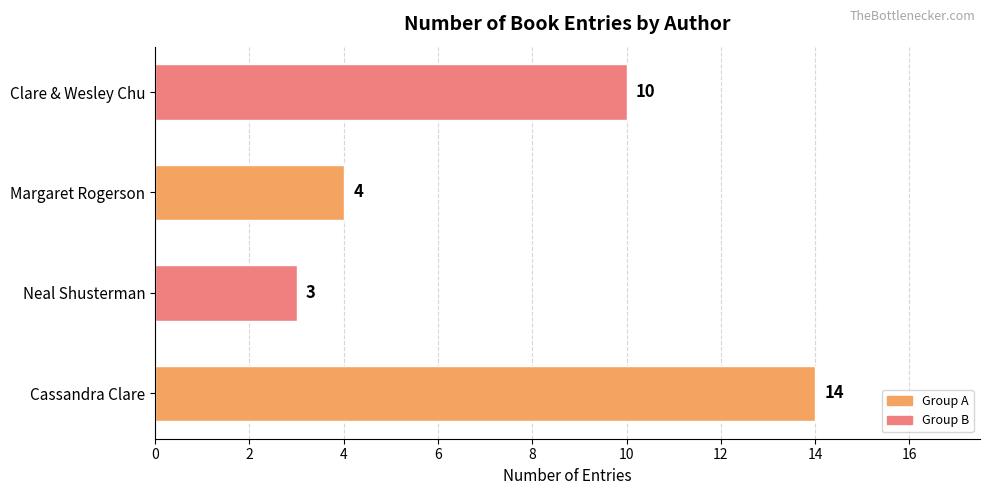

The chart shows a value of 6 at Margaret Rogerson. True or false?

False